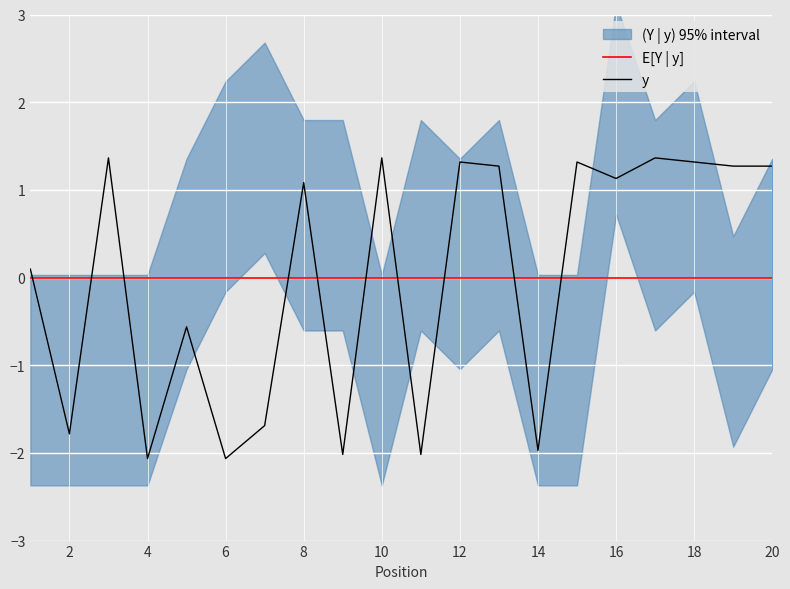

Does the chart display data point markers on the line(s)?

No